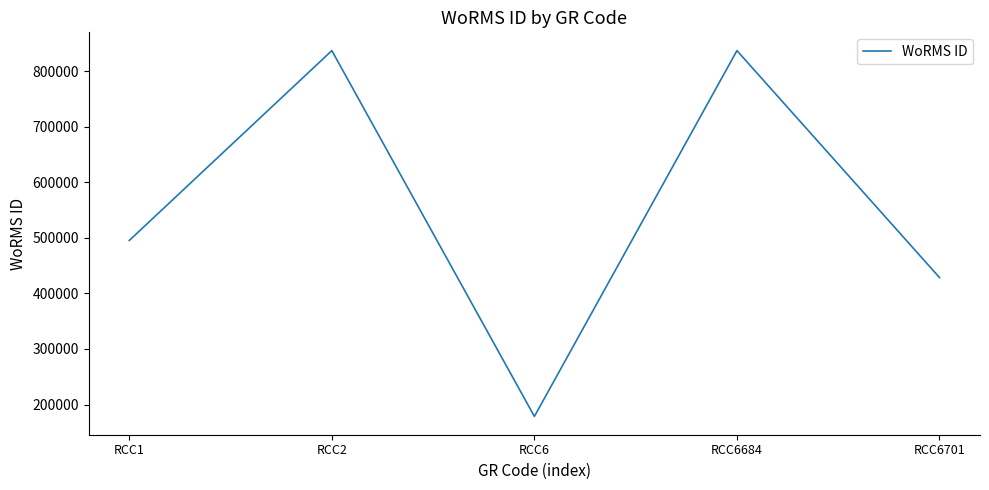

The chart shows a value of 837201 at RCC6684. True or false?

True